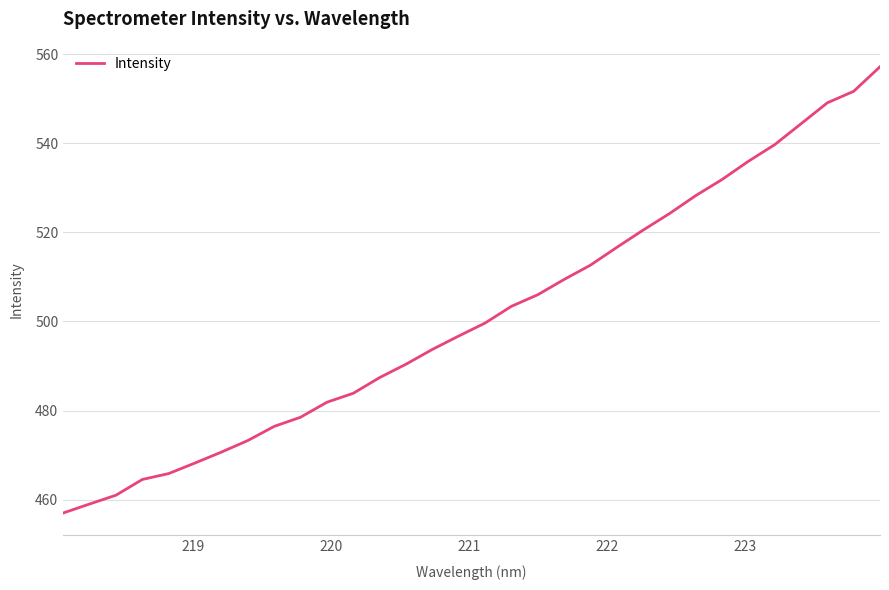

What is the average value?

501.2